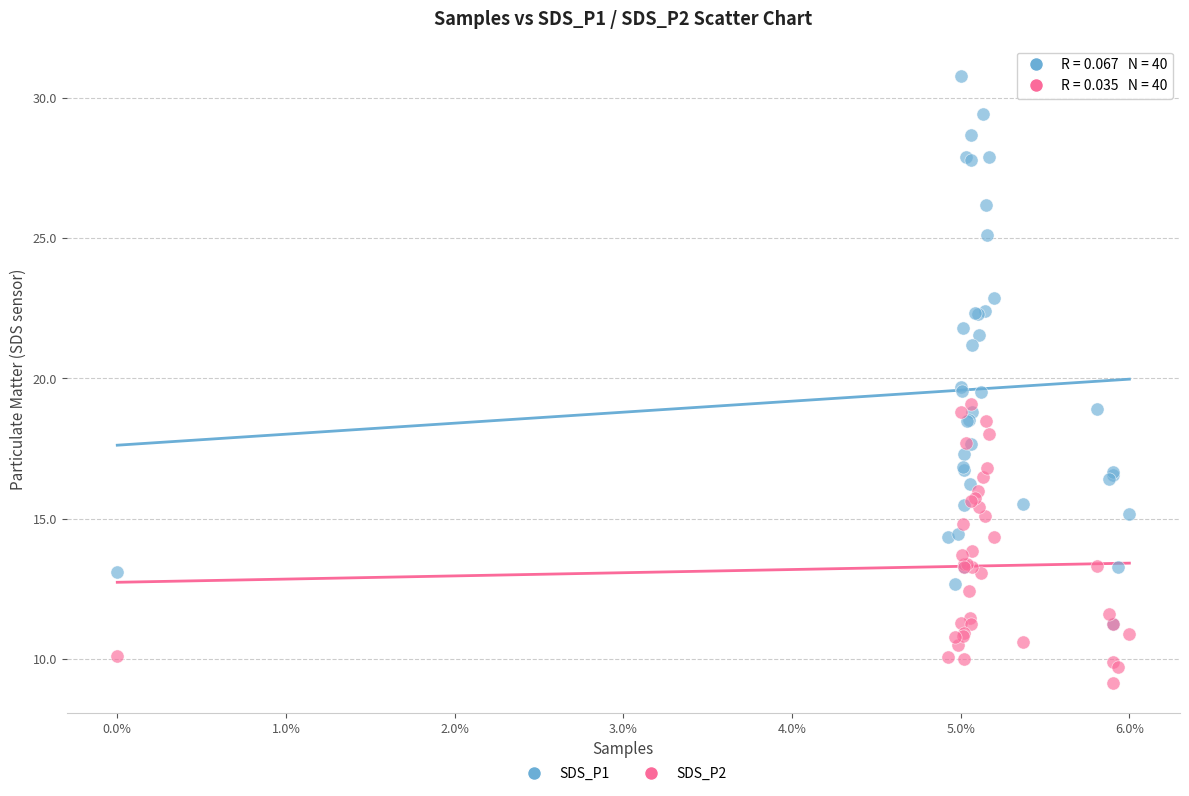

Which series has the widest spread of Y values?

SDS_P1